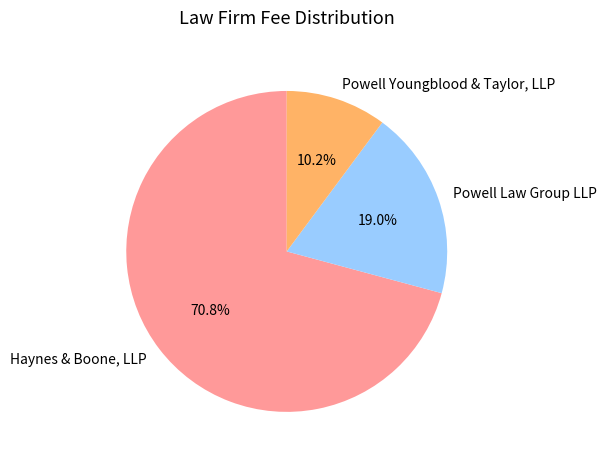

Which category accounts for the majority?

Haynes & Boone, LLP